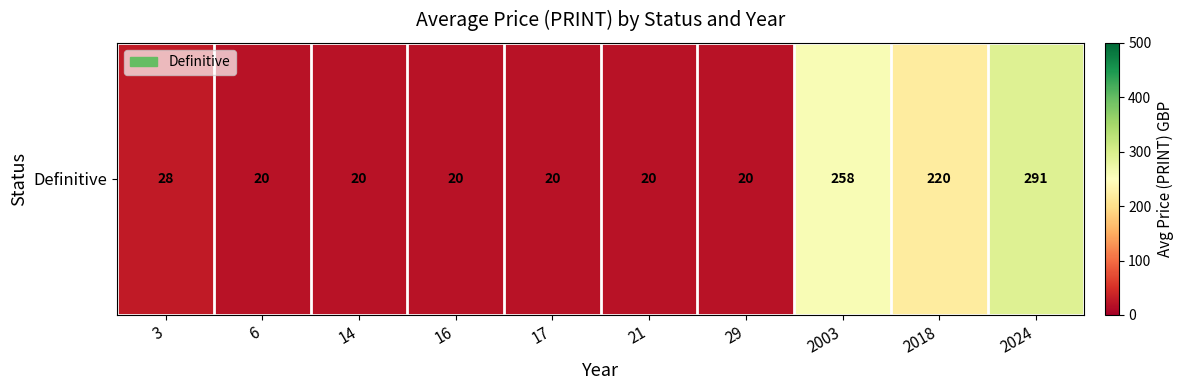

How many data points does each series have?

10